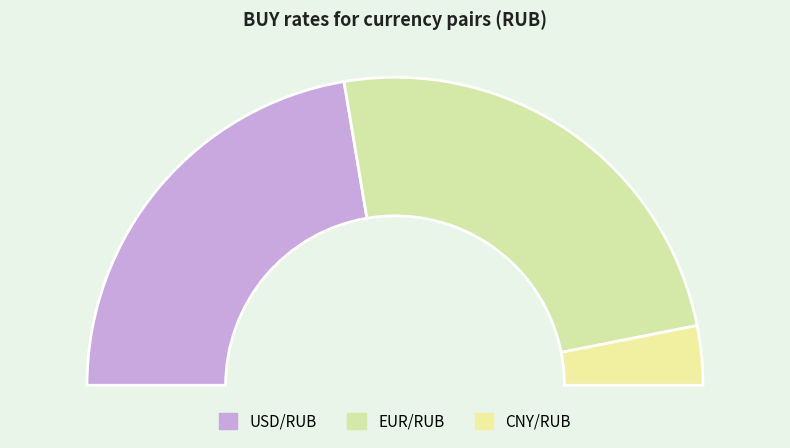

To the nearest percent, what is the difference between the CNY/RUB and USD/RUB slice percentages?

38%